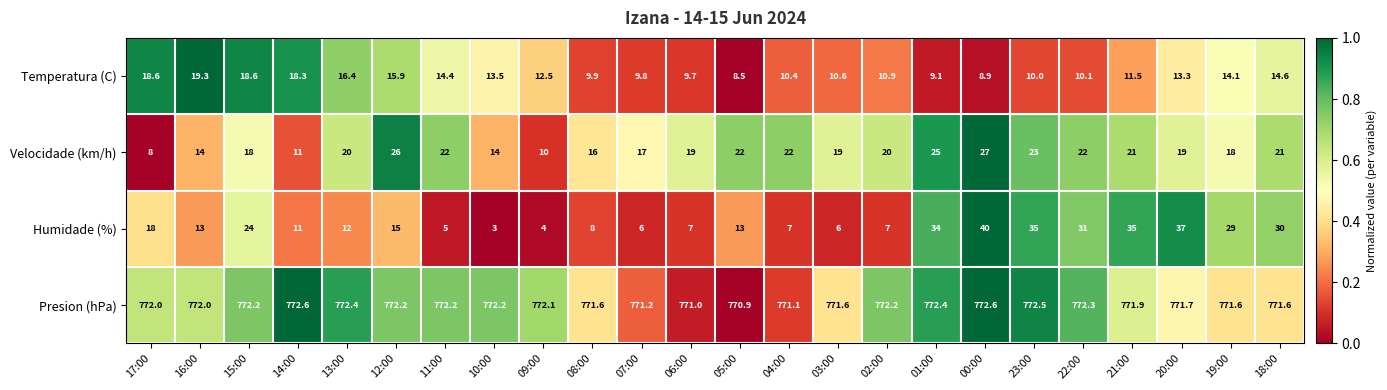

At which category is the sum across all series the highest?

00:00